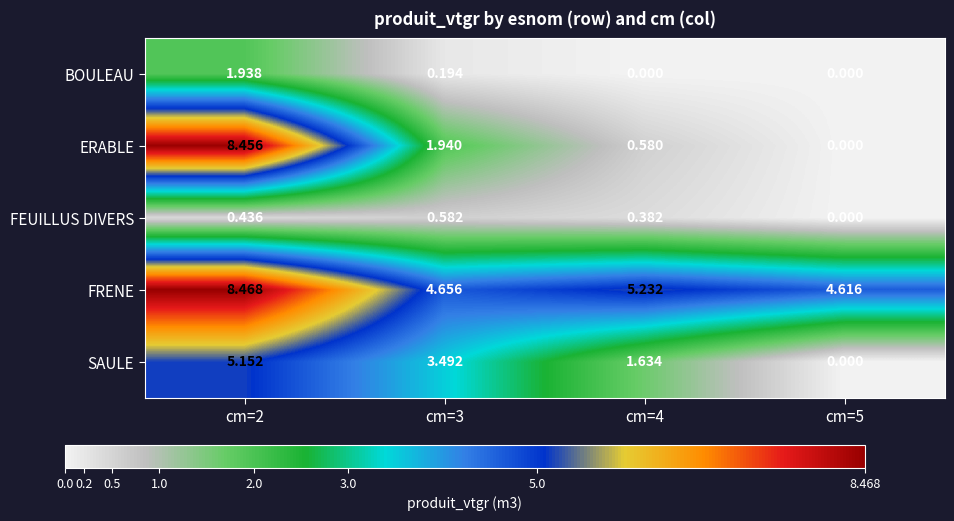

Which series has the largest total across all categories?

FRENE